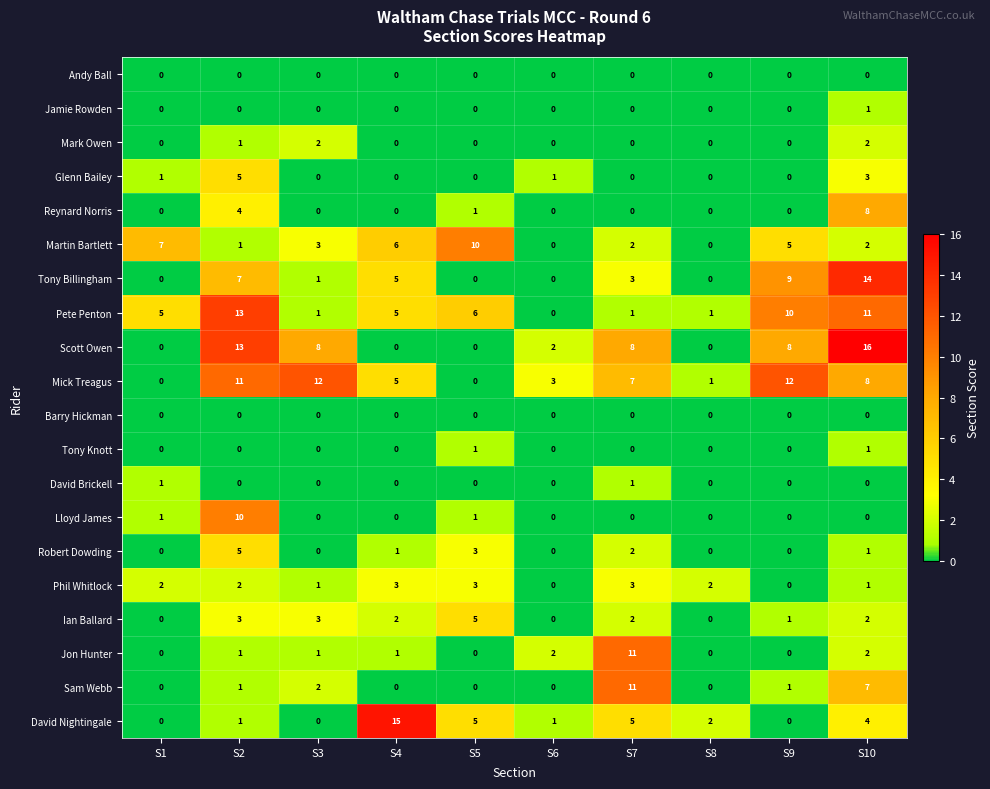

Is it true that Lloyd James equals 6 at S8?

False